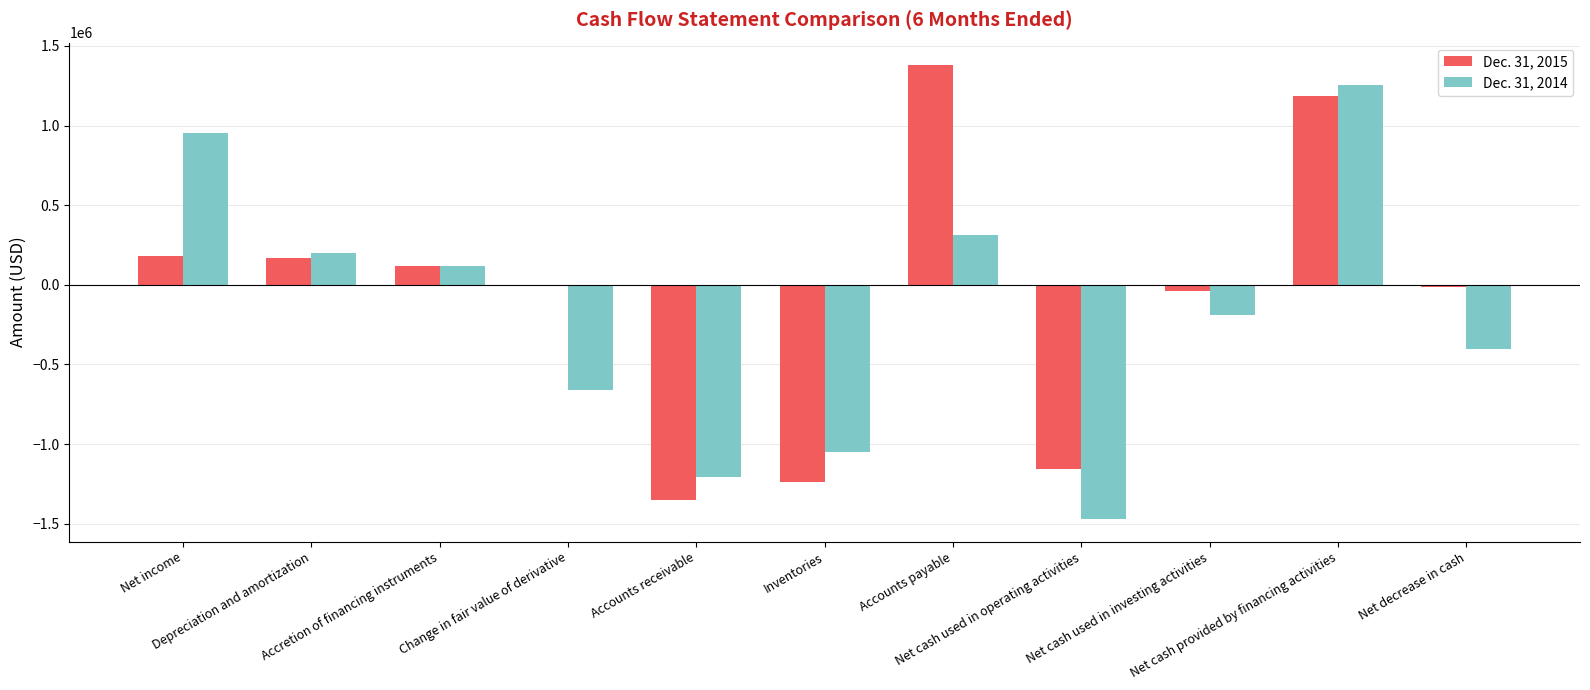

What is the total value across all series at Net income?

1128000